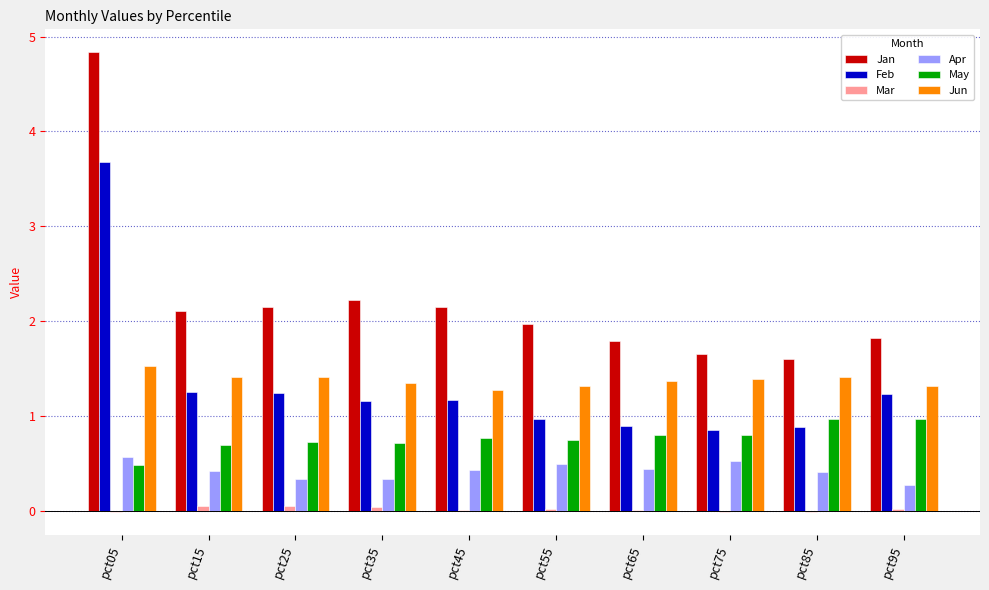

At which category is the sum across all series the highest?

pct05